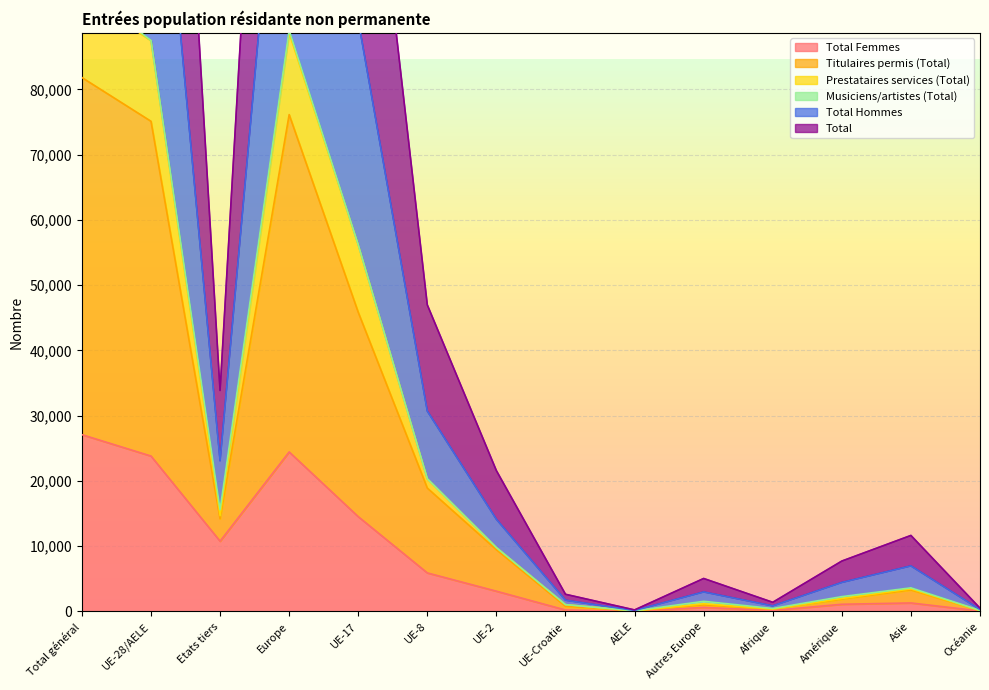

Where is Total Femmes nearest to the value 13564?

UE-17